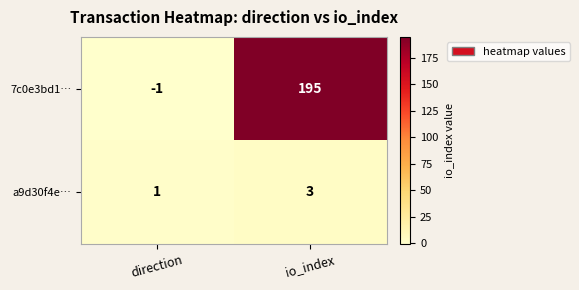

At which label is a9d30f4e… closest to 2?

direction